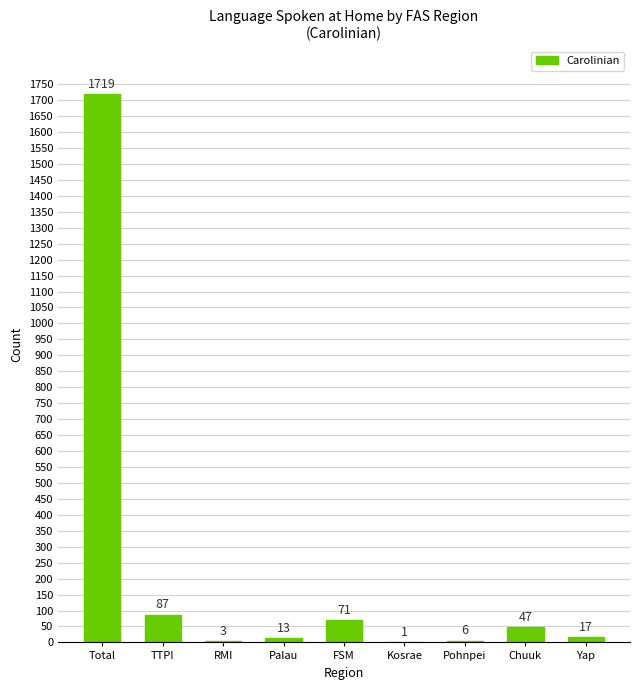

Read the value at Pohnpei, to the nearest 10.

10